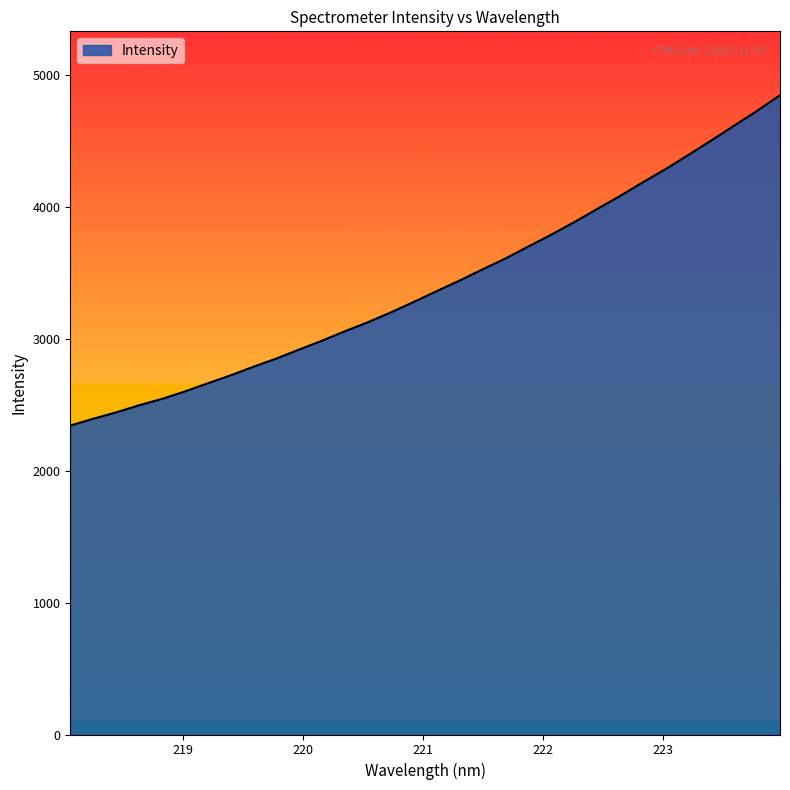

What is the smallest value displayed?

2341.3